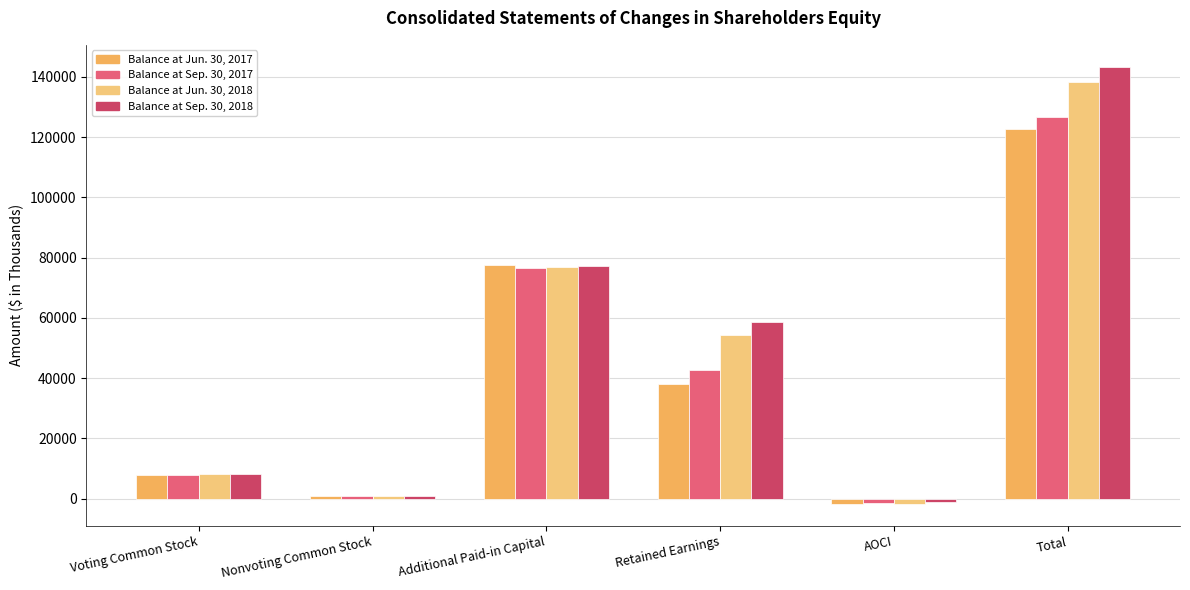

Is it true that Balance at Sep. 30, 2017 equals 76709 at Additional Paid-in Capital?

True